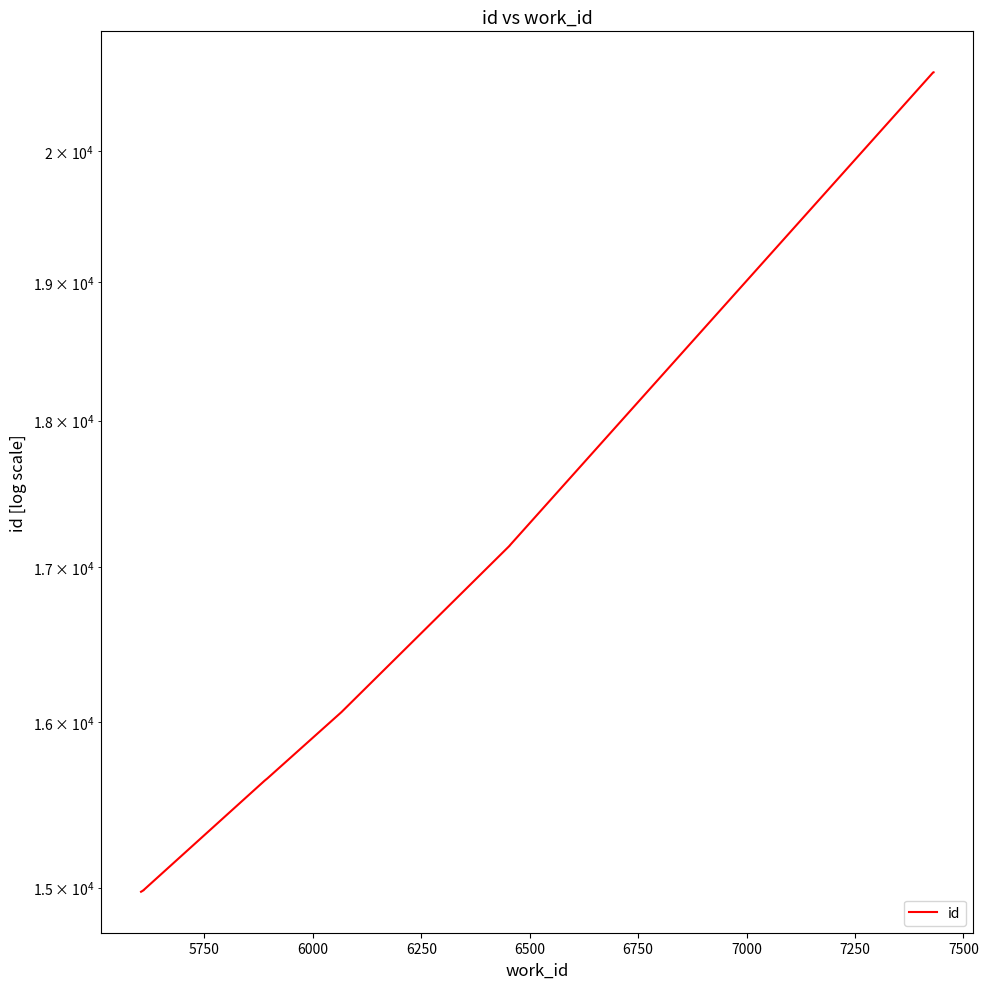

What is the value of the 9th point from the left?

20621